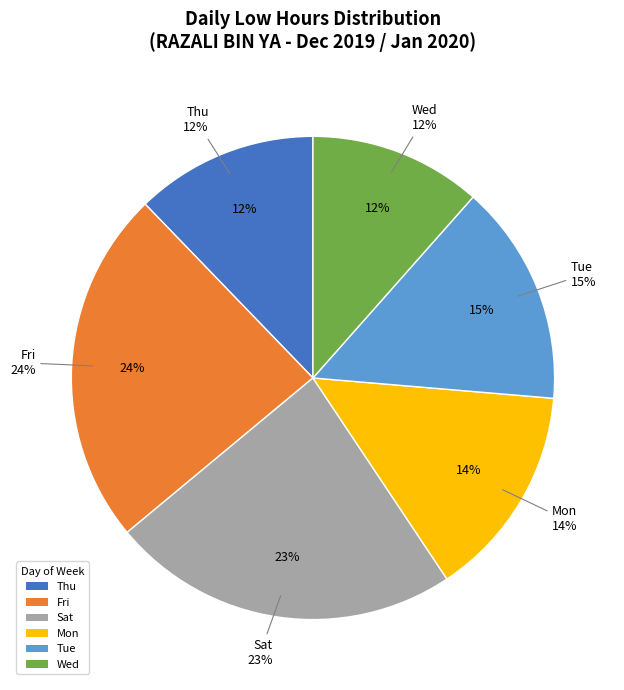

Is 6-Mon the majority of the pie?

No